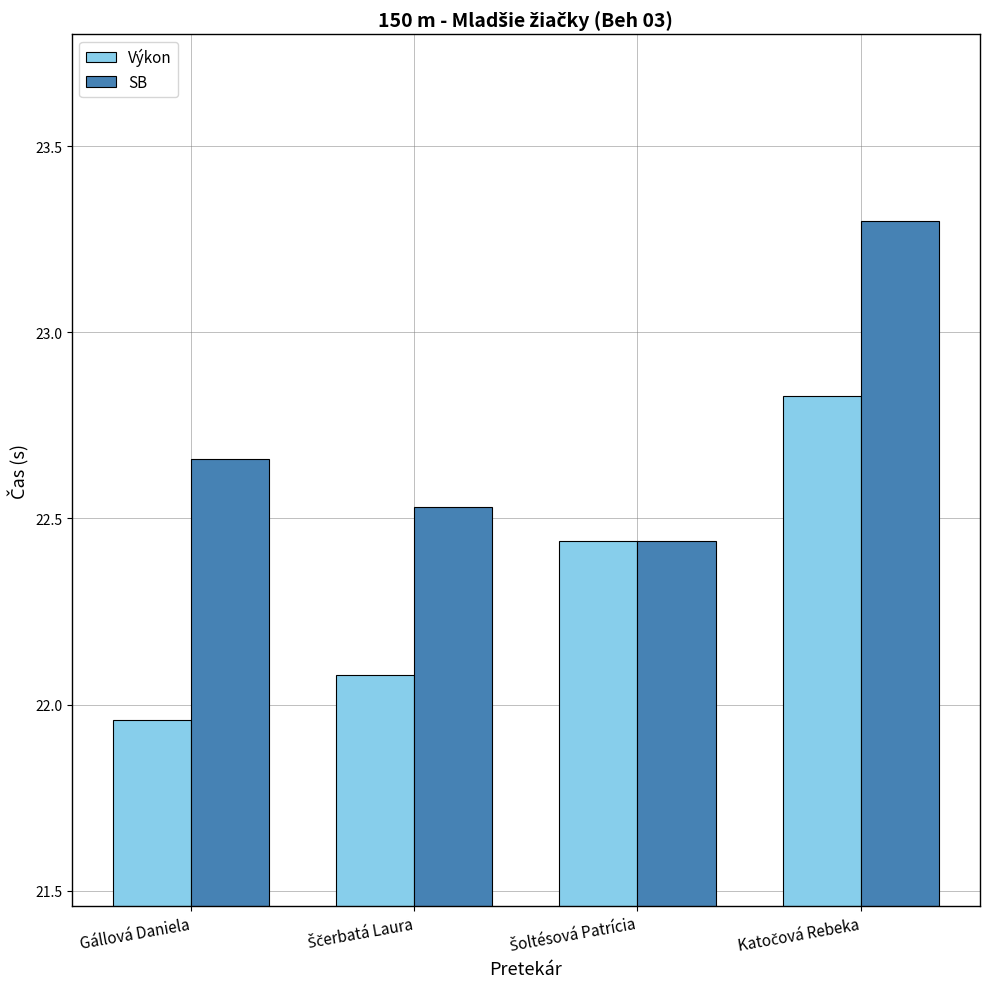

Count the SB values in the range 22 to 23.

3